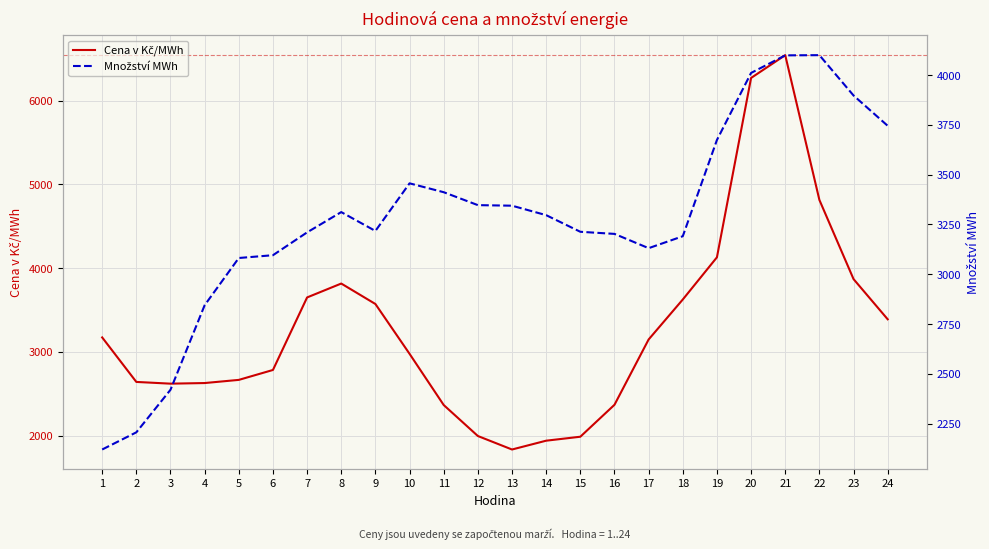

What is the value of the Množství MWh point at the 11th from the left?

3412.0